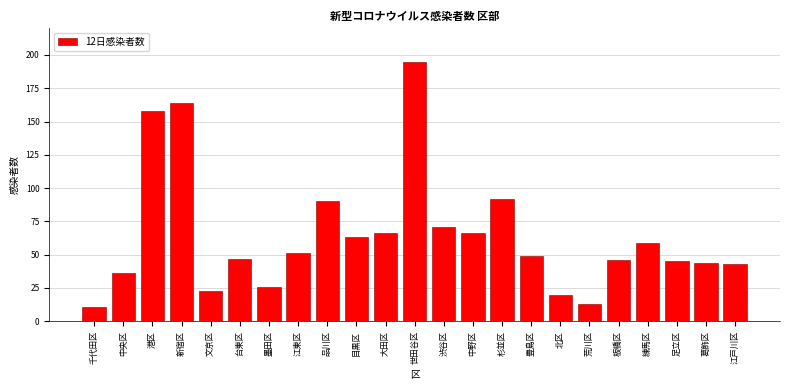

Reading left to right, what are all the values shown in this chart?

11	36	158	164	23	47	26	51	90	63	66	195	71	66	92	49	20	13	46	59	45	44	43